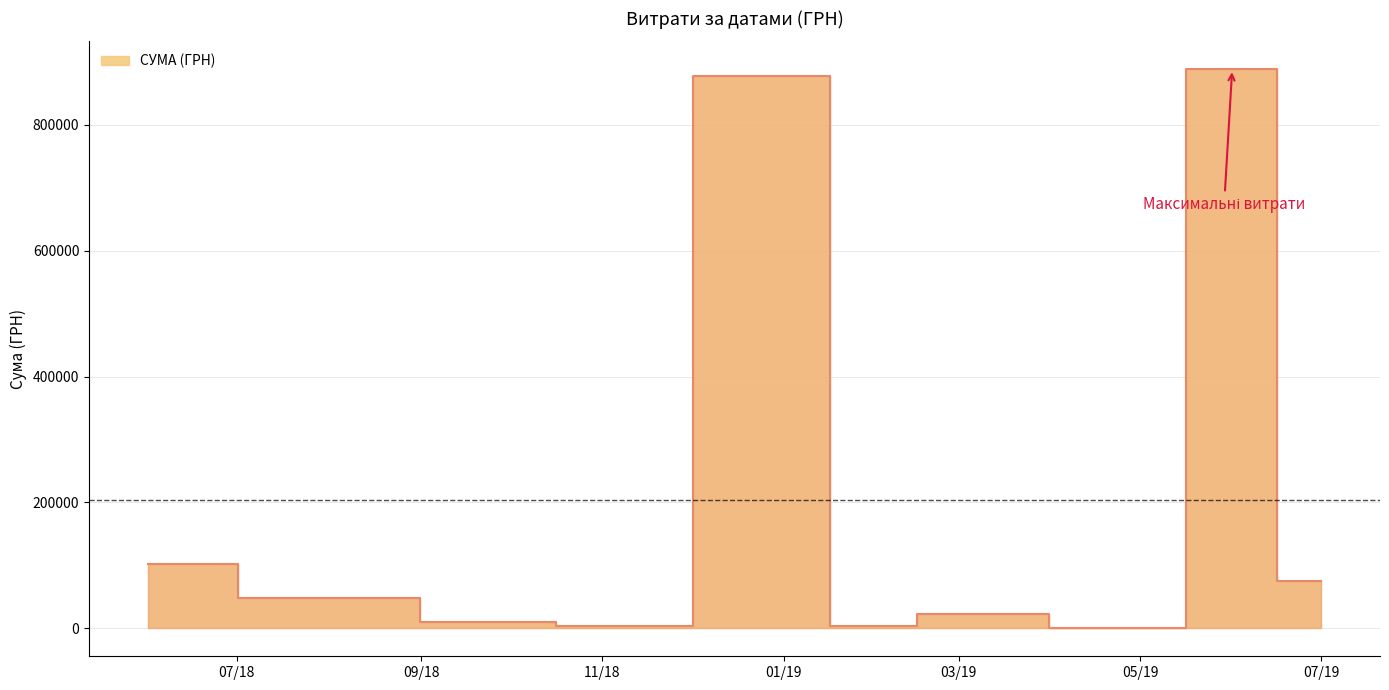

Count the number of data series in this chart.

1